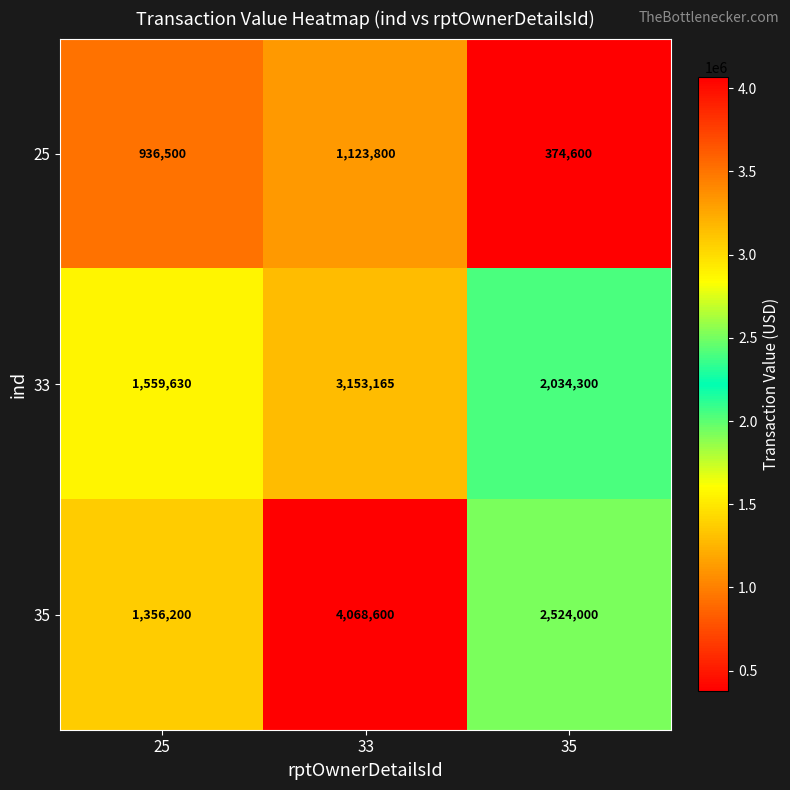

Reading left to right, transcribe all the data shown in this chart.

25: 25=936500	33=1123800	35=374600
33: 25=1559630	33=3153165	35=2034300
35: 25=1356200	33=4068600	35=2524000